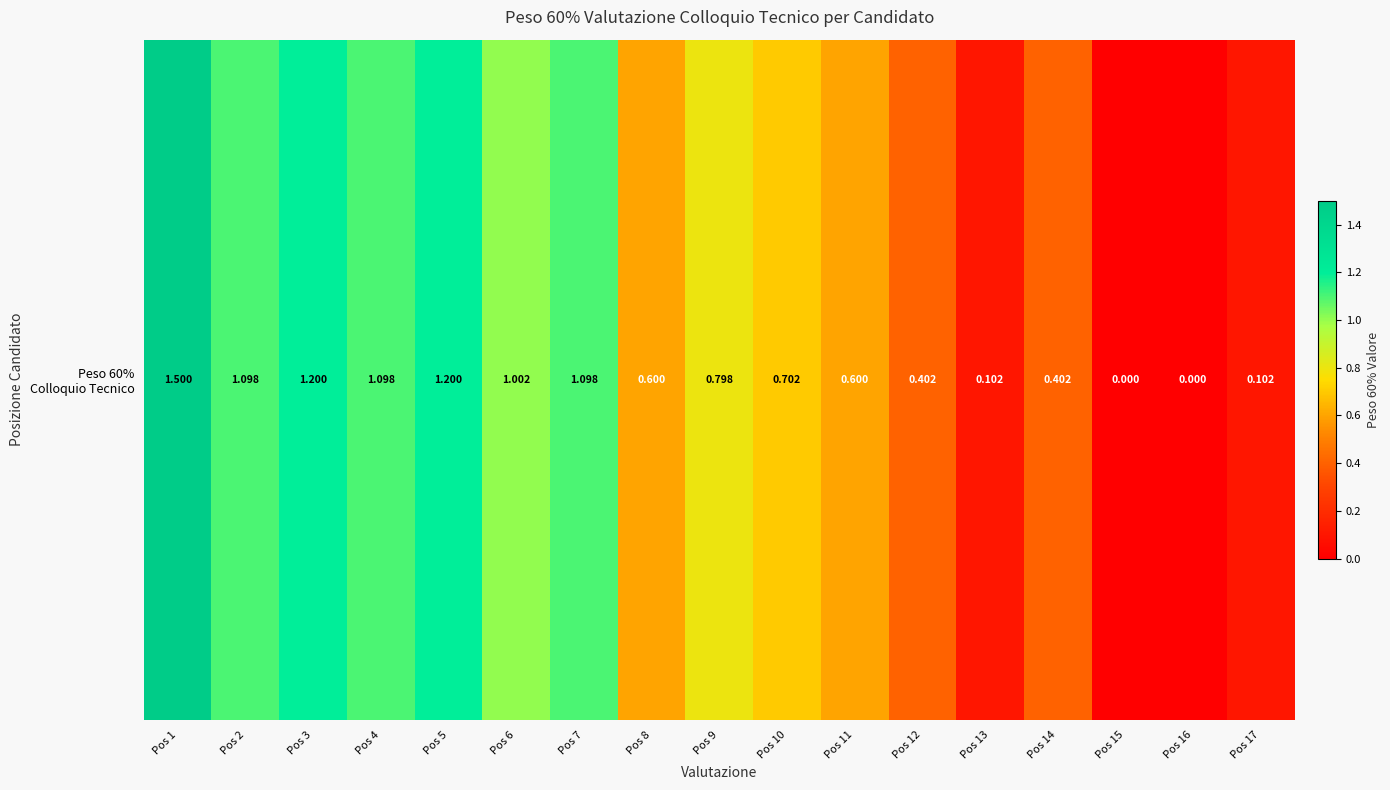

Reading left to right, transcribe all the data shown in this chart.

1.5	1.1	1.2	1.1	1.2	1.0	1.1	0.6	0.8	0.7	0.6	0.4	0.1	0.4	0.0	0.0	0.1